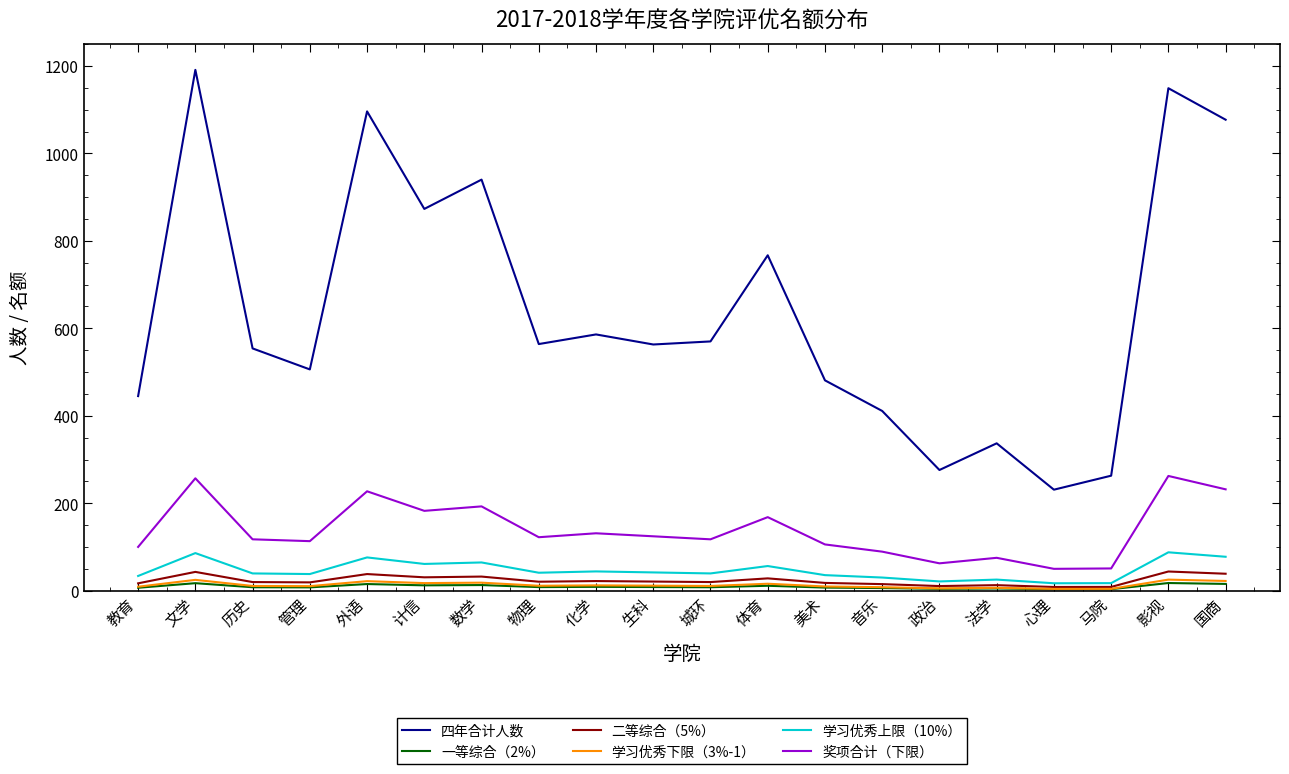

Which series has the widest spread of values?

四年合计人数